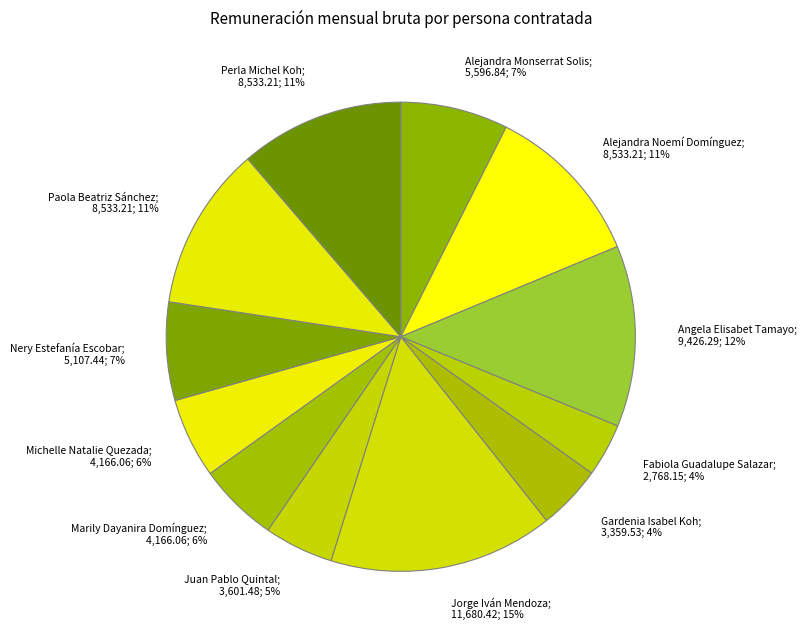

Count the number of slices in the pie.

12